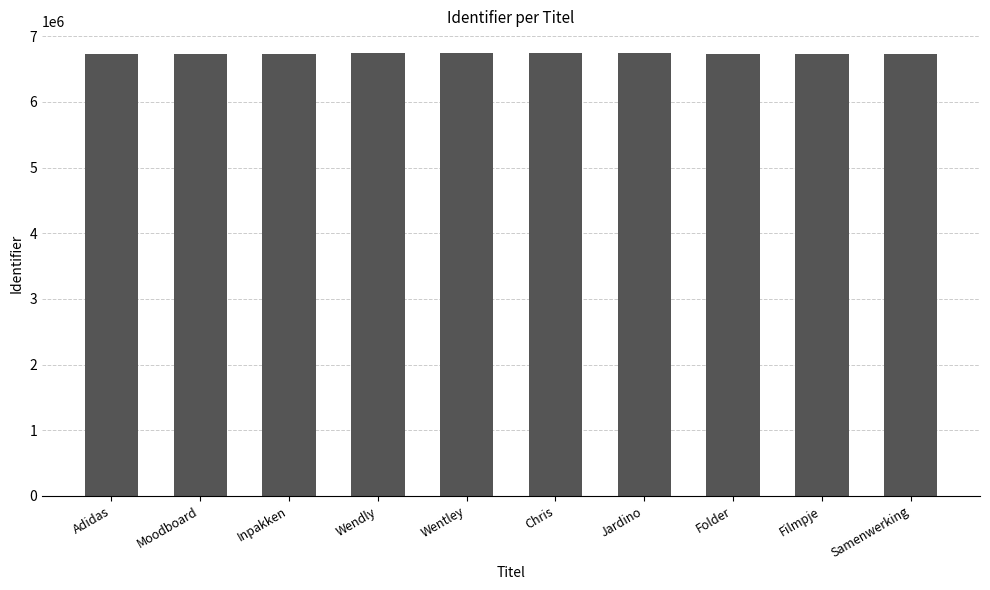

What is the approximate value at Adidas, to the nearest 100?

6731500